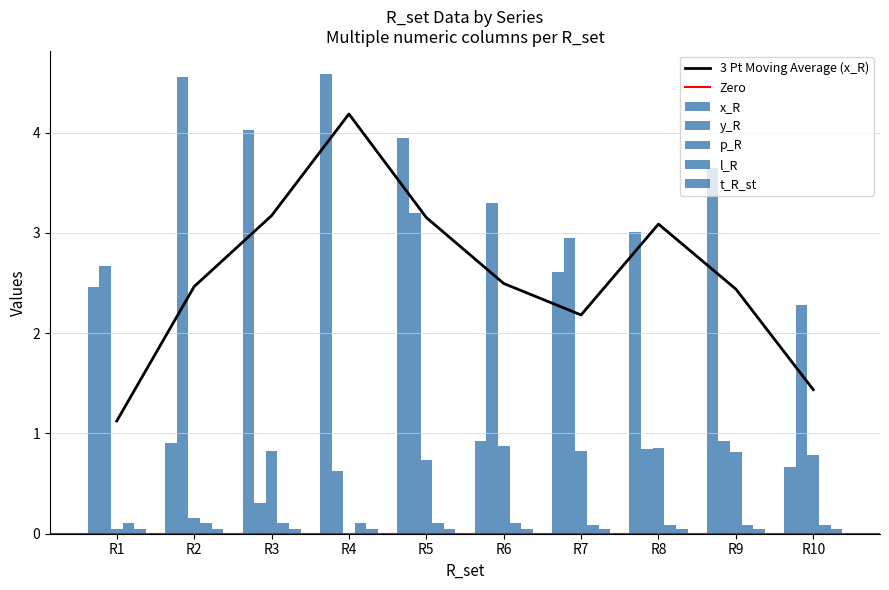

Reading right to left, what are all the values shown in this chart?

x_R: 0.7	3.6	3.0	2.6	0.9	4.0	4.6	4.0	0.9	2.5
y_R: 2.3	0.9	0.8	2.9	3.3	3.2	0.6	0.3	4.6	2.7
p_R: 0.8	0.8	0.9	0.8	0.9	0.7	0.0	0.8	0.2	0.0
l_R: 0.1	0.1	0.1	0.1	0.1	0.1	0.1	0.1	0.1	0.1